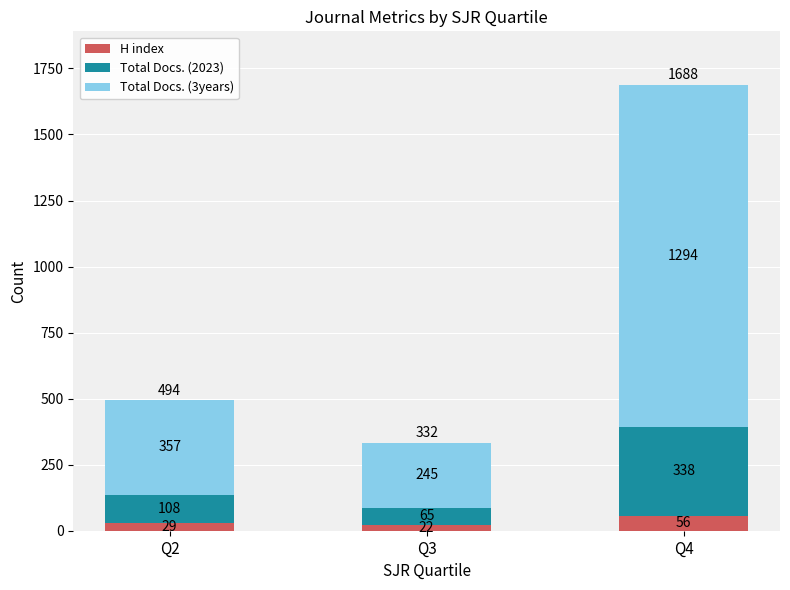

At which category is the sum across all series the highest?

Q4